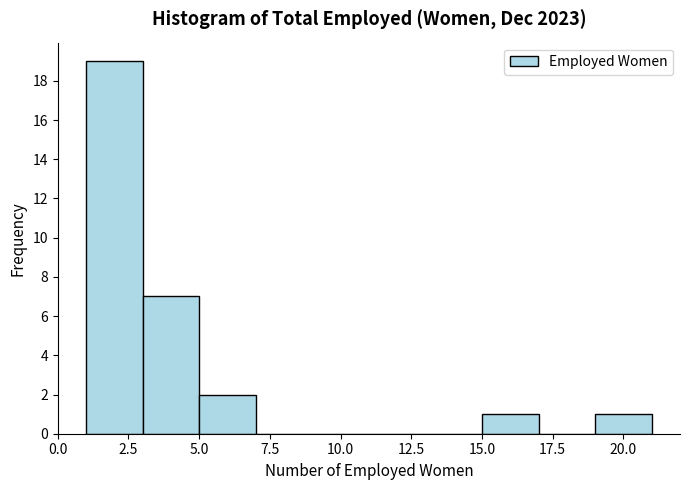

Reading left to right, transcribe this chart: for each bar, give the range it covers on the x-axis and its height. The values are not printed on the chart, so give them approximately, as read against the axis.

1 to 3: 19
3 to 5: 7
5 to 7: 2
7 to 9: 0
9 to 11: 0
11 to 13: 0
13 to 15: 0
15 to 17: 1
17 to 19: 0
19 to 21: 1